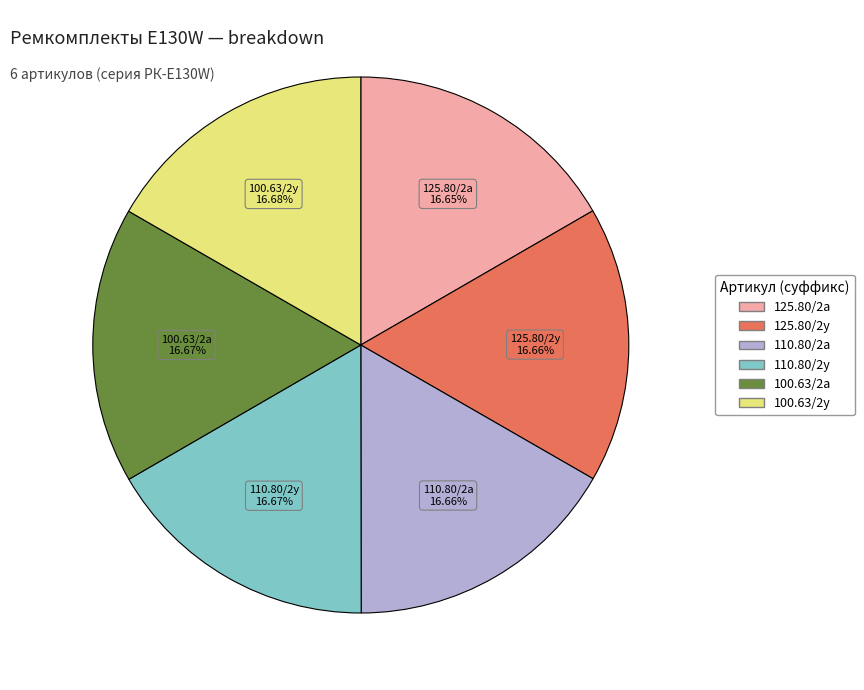

Does any single category account for the majority?

No